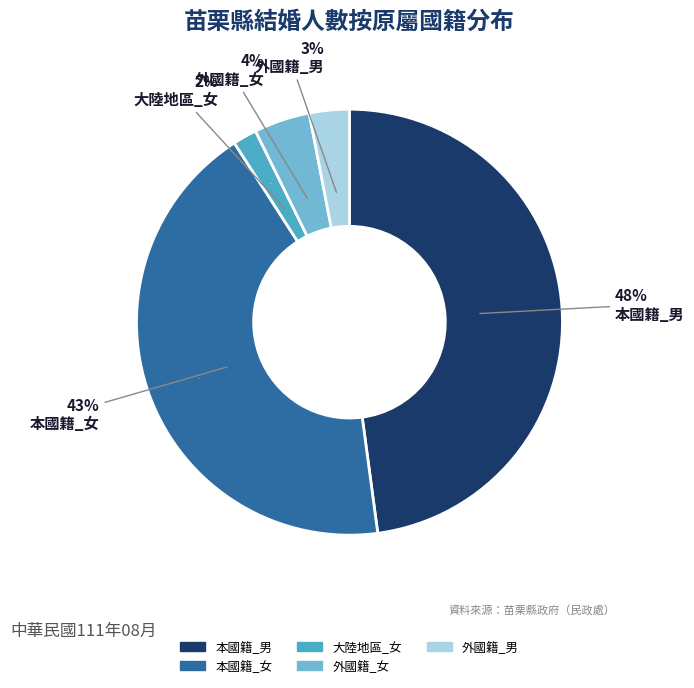

Rank the categories by value from highest to lowest.

本國籍_男, 本國籍_女, 外國籍_女, 外國籍_男, 大陸地區_女